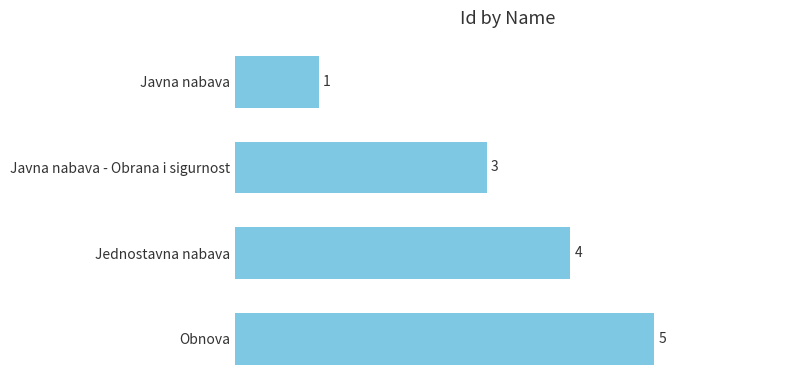

What position from the bottom is Jednostavna nabava?

2